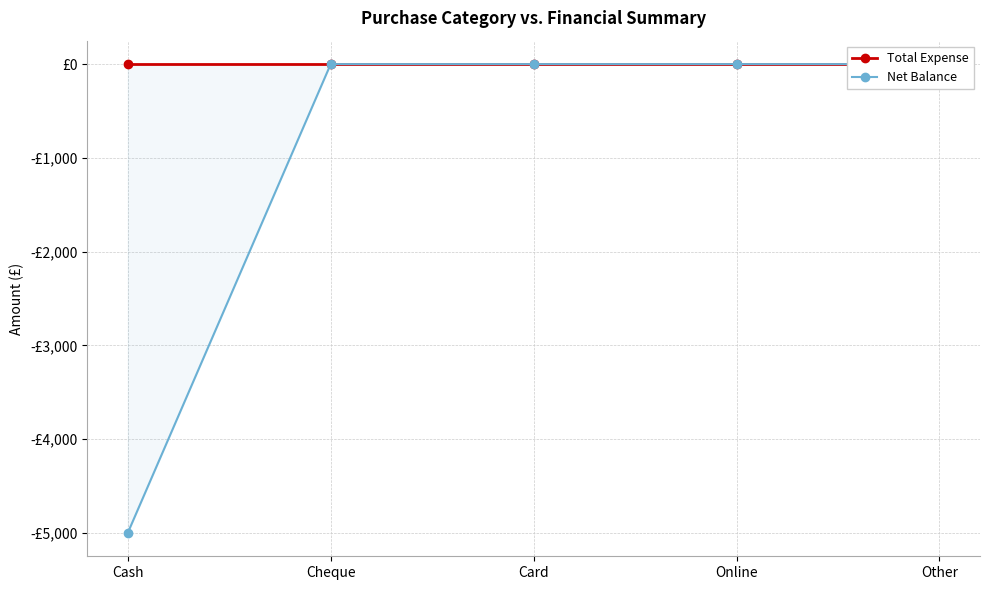

How many series are shown in this chart?

2